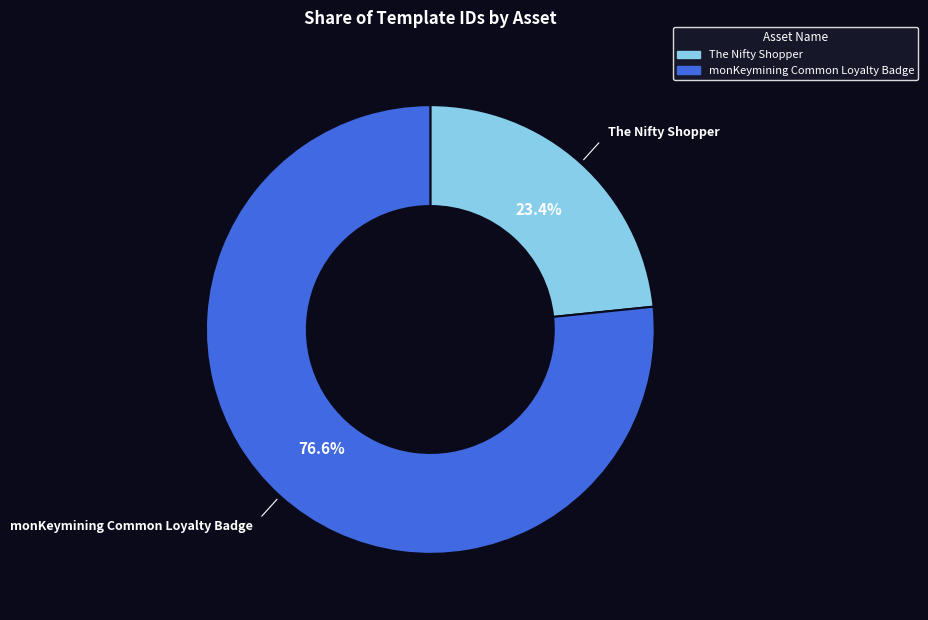

To the nearest percent, what percentage of the pie is The Nifty Shopper?

23%